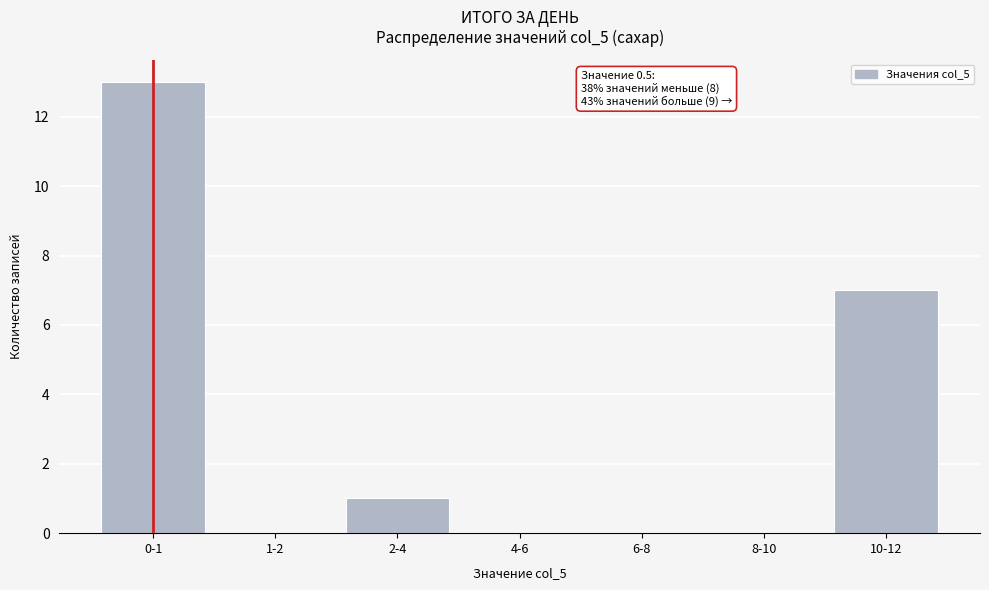

Reading right to left, list all the values displayed in this chart.

10-12=7	8-10=0	6-8=0	4-6=0	2-4=1	1-2=0	0-1=13